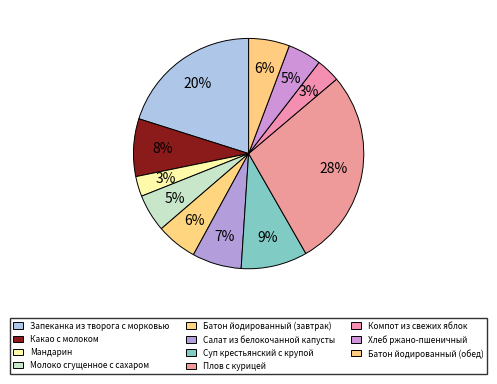

How many segments does this pie chart have?

11